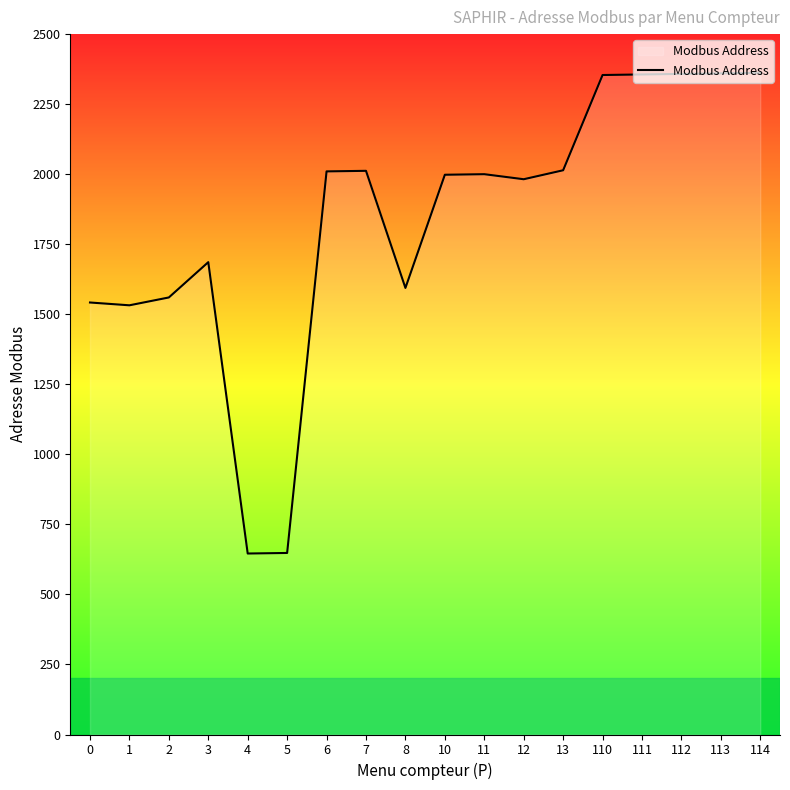

What is the difference between the values at 1 and 2?

28